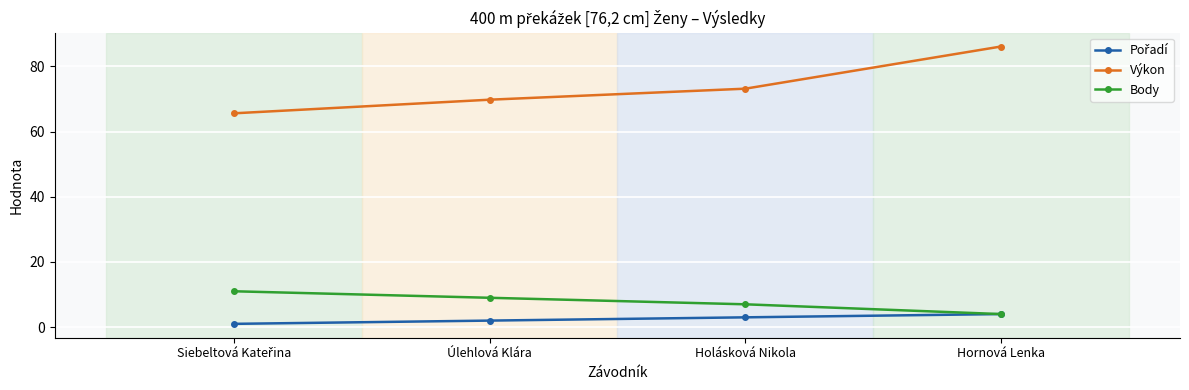

At how many categories does at least one series exceed 59?

4